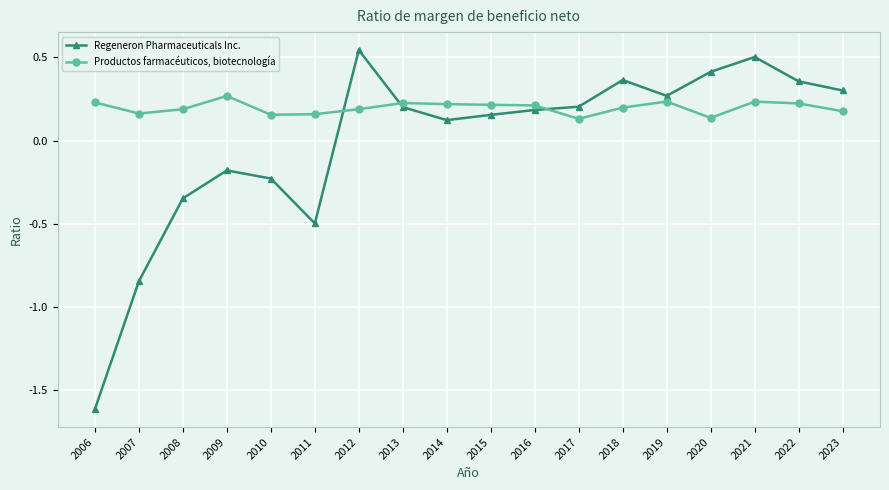

Rank the series by their maximum value, from highest to lowest.

Regeneron Pharmaceuticals Inc., Productos farmacéuticos, biotecnología